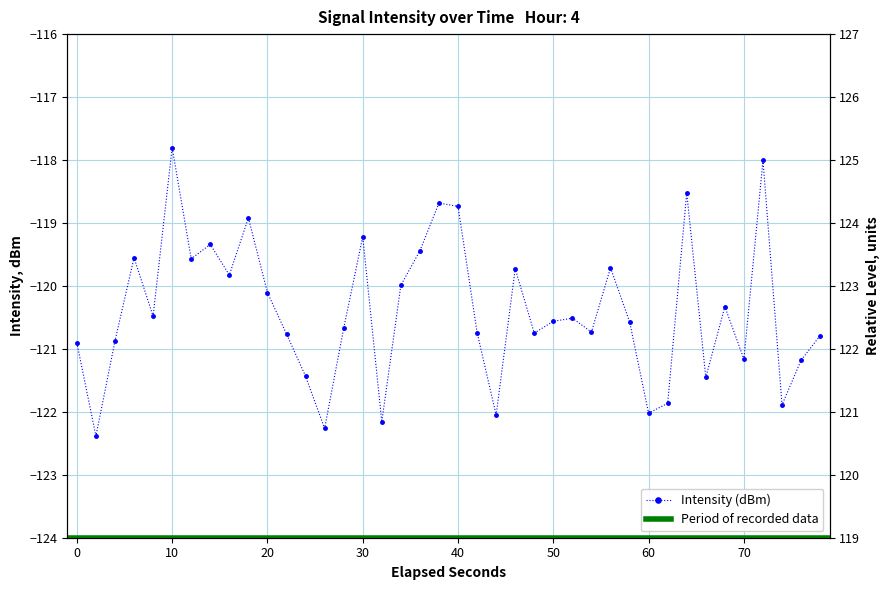

Reading left to right, list all the values displayed in this chart.

-120.9	-122.4	-120.9	-119.6	-120.5	-117.8	-119.6	-119.3	-119.8	-118.9	-120.1	-120.8	-121.4	-122.3	-120.7	-119.2	-122.2	-120.0	-119.4	-118.7	-118.7	-120.7	-122.1	-119.7	-120.7	-120.6	-120.5	-120.7	-119.7	-120.6	-122.0	-121.9	-118.5	-121.5	-120.3	-121.2	-118.0	-121.9	-121.2	-120.8